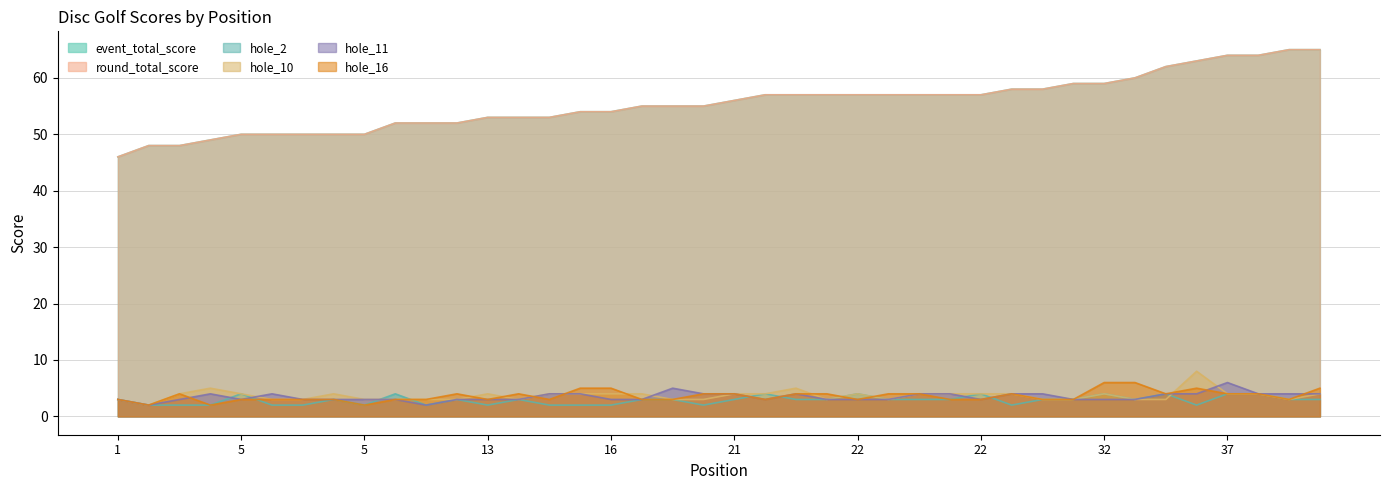

What is the spread (max minus min) of values at 2?

46